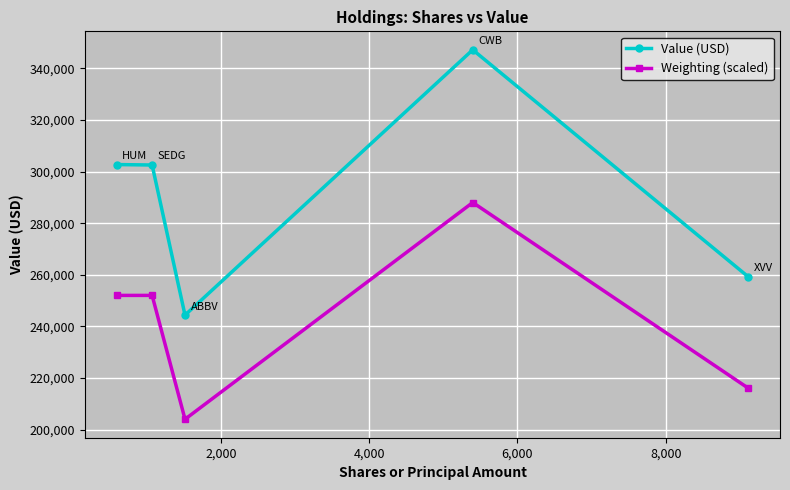

List the series in order of their overall mean, lowest first.

Weighting (scaled), Value (USD)